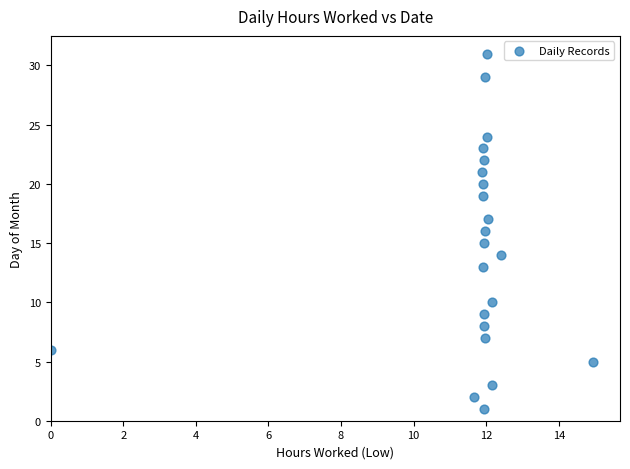

What is the range of Y values (max minus min)?

30